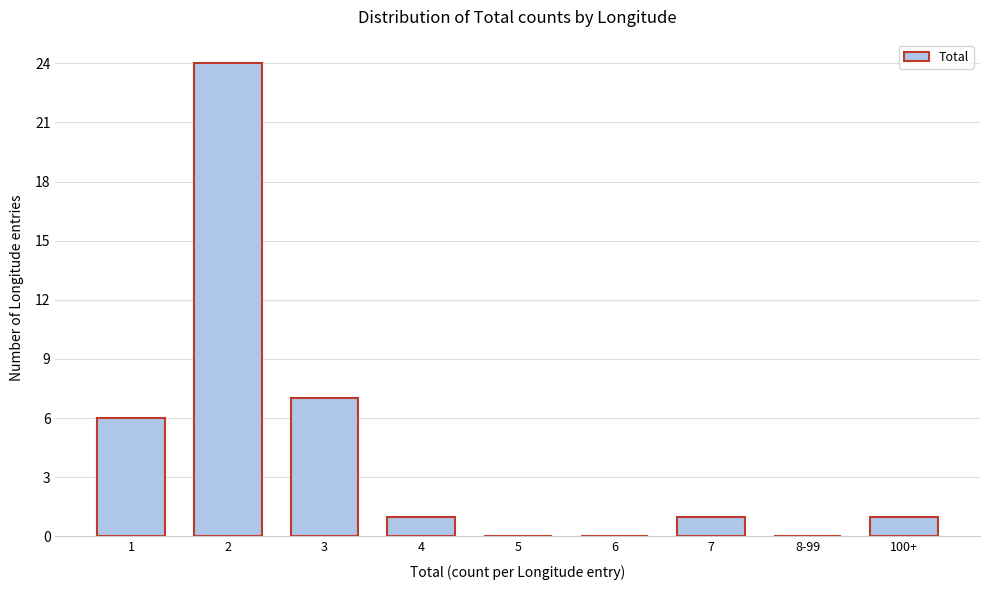

Reading right to left, list all the values displayed in this chart.

100+=1	8-99=0	7=1	6=0	5=0	4=1	3=7	2=24	1=6